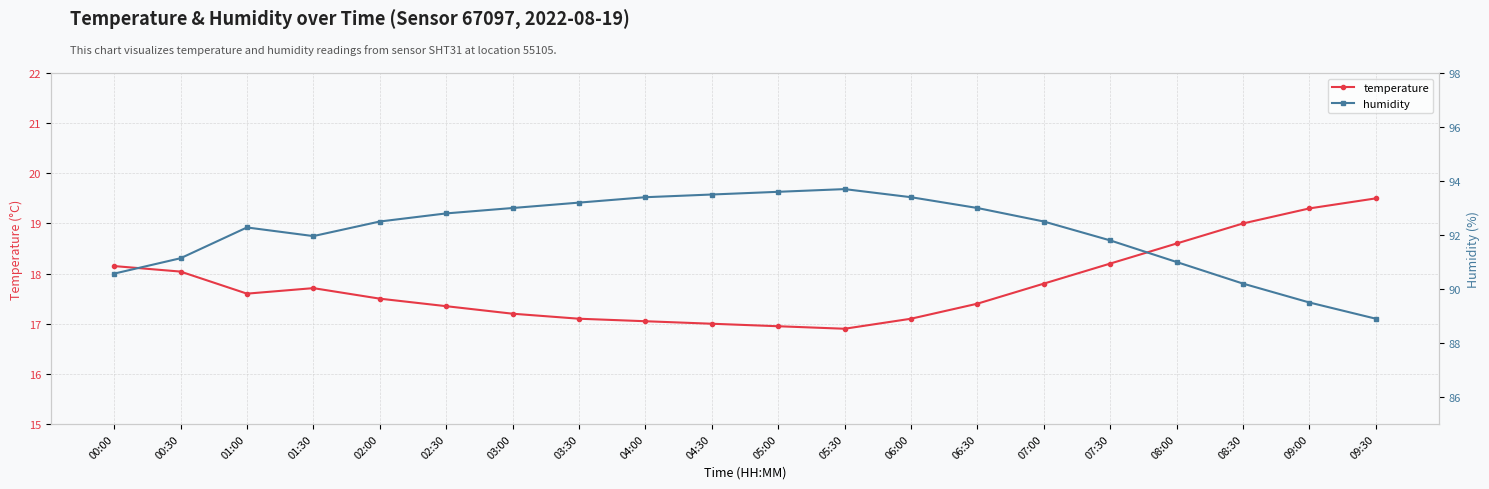

How many values in the humidity series are below 92?

8